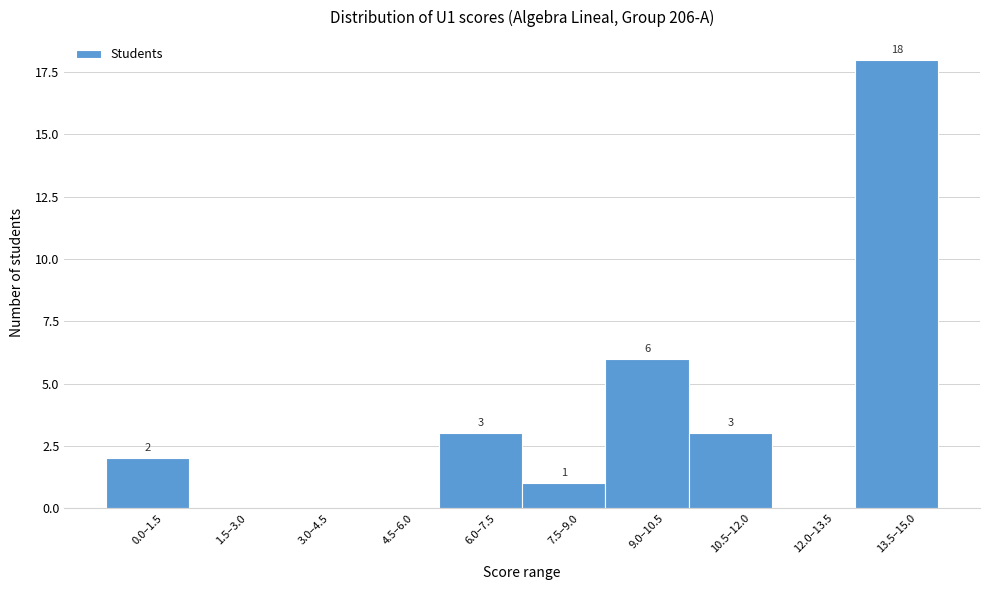

Reading right to left, extract all data points from this chart.

13.5–15.0=18	12.0–13.5=0	10.5–12.0=3	9.0–10.5=6	7.5–9.0=1	6.0–7.5=3	4.5–6.0=0	3.0–4.5=0	1.5–3.0=0	0.0–1.5=2